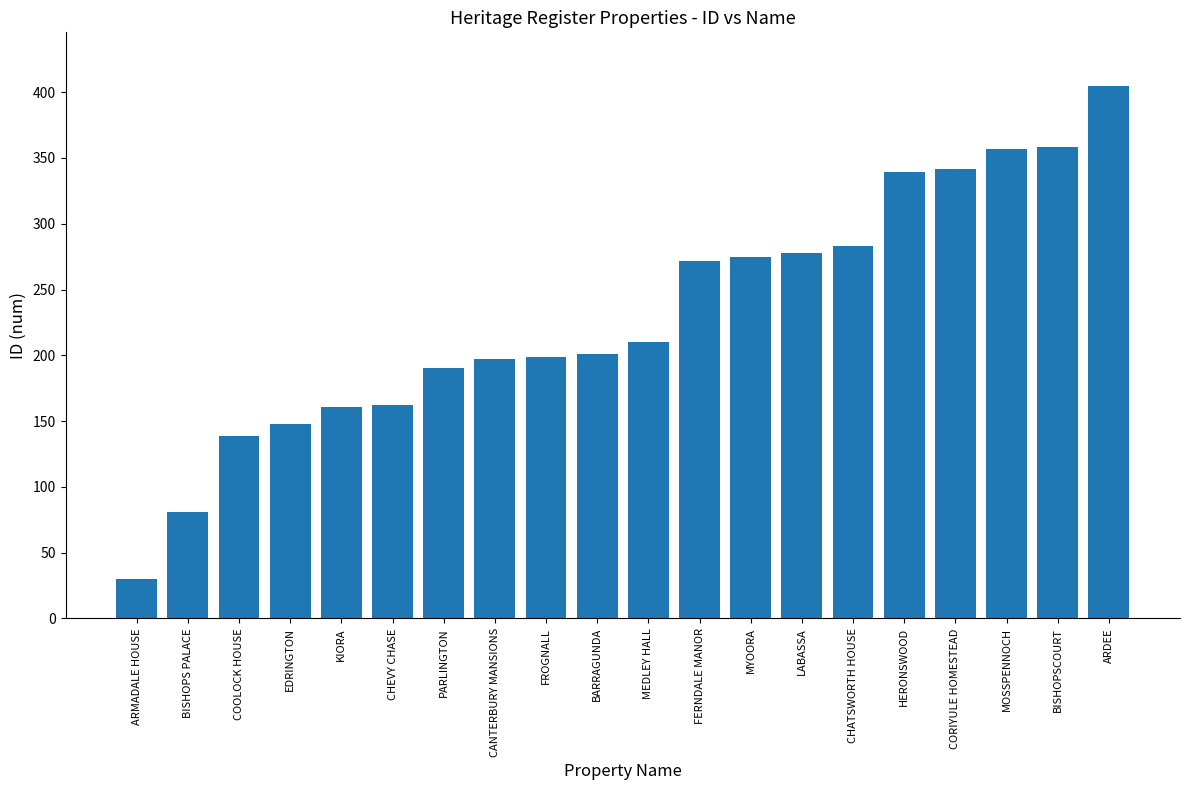

Which has a higher value, EDRINGTON or BISHOPSCOURT?

BISHOPSCOURT